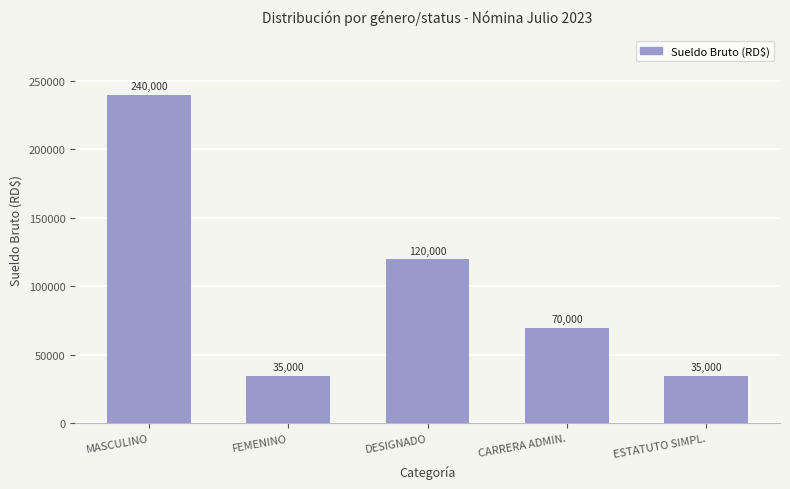

What is the minimum value shown in the chart?

35000